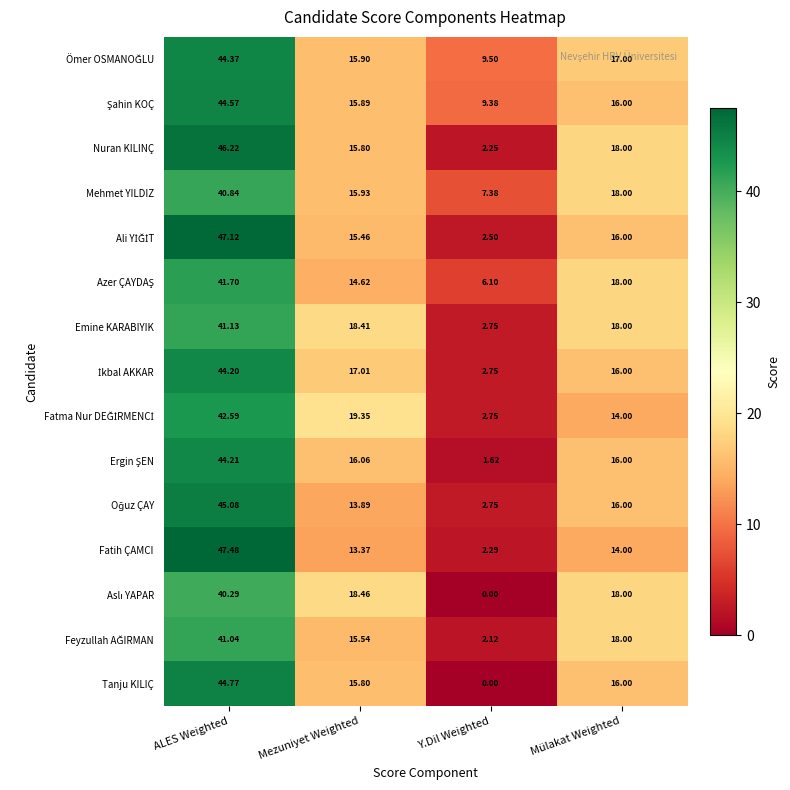

Which series has the largest range (max minus min)?

Fatih ÇAMCI